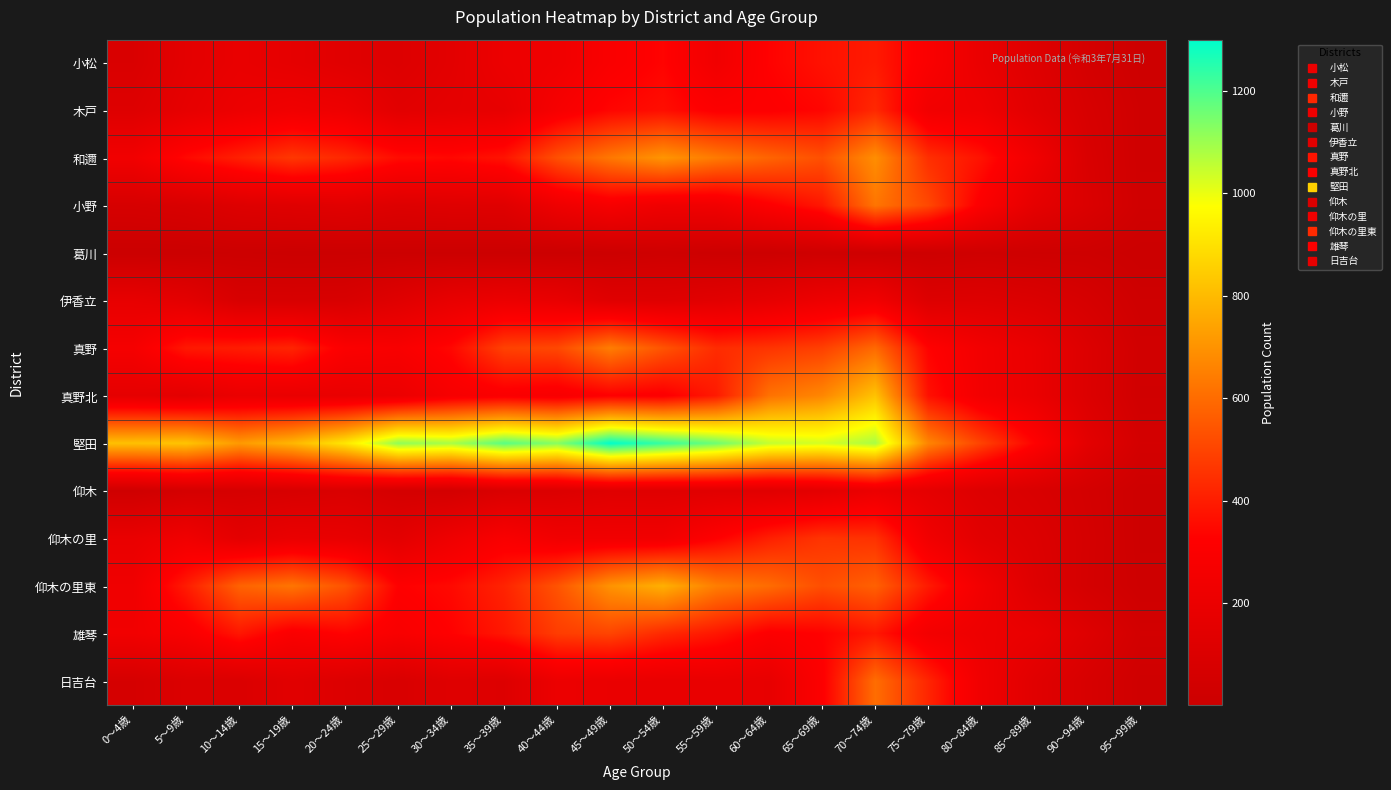

Which category has the lowest value across all series?

0～4歳